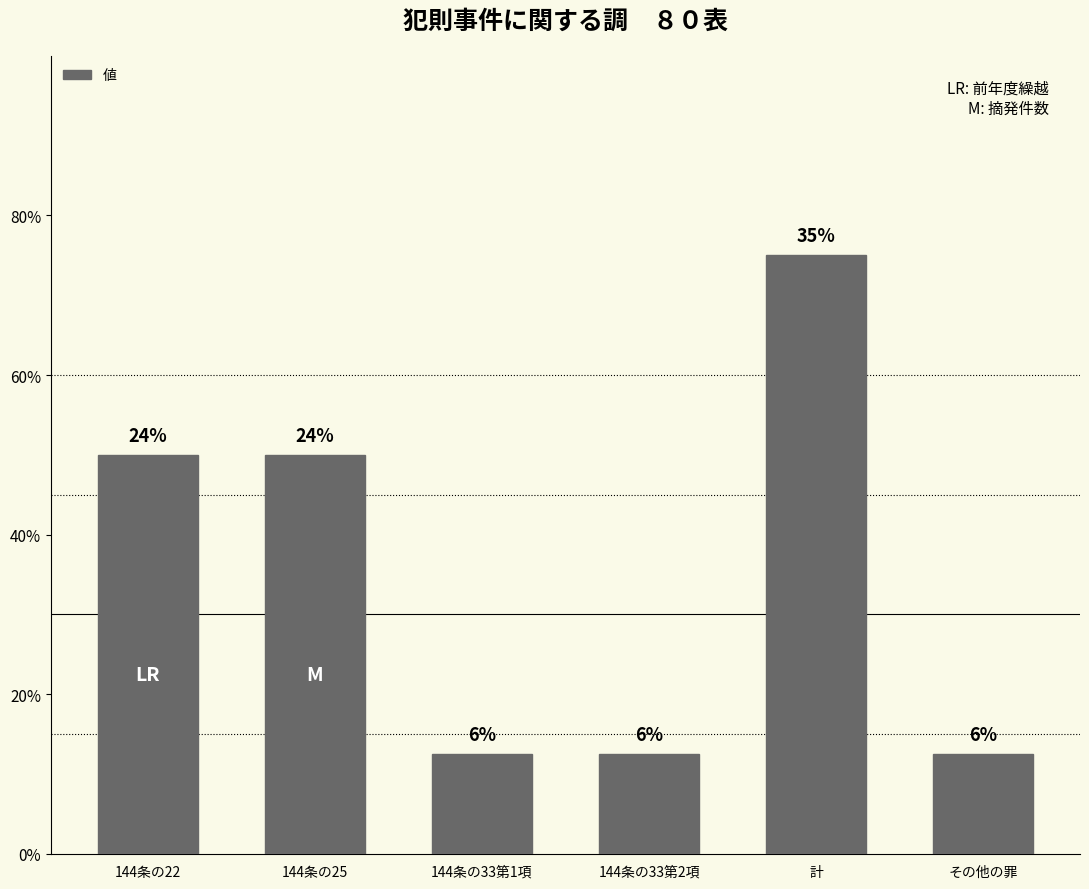

List the labels in order of value, largest first.

計, 144条の22, 144条の25, 144条の33第1項, 144条の33第2項, その他の罪